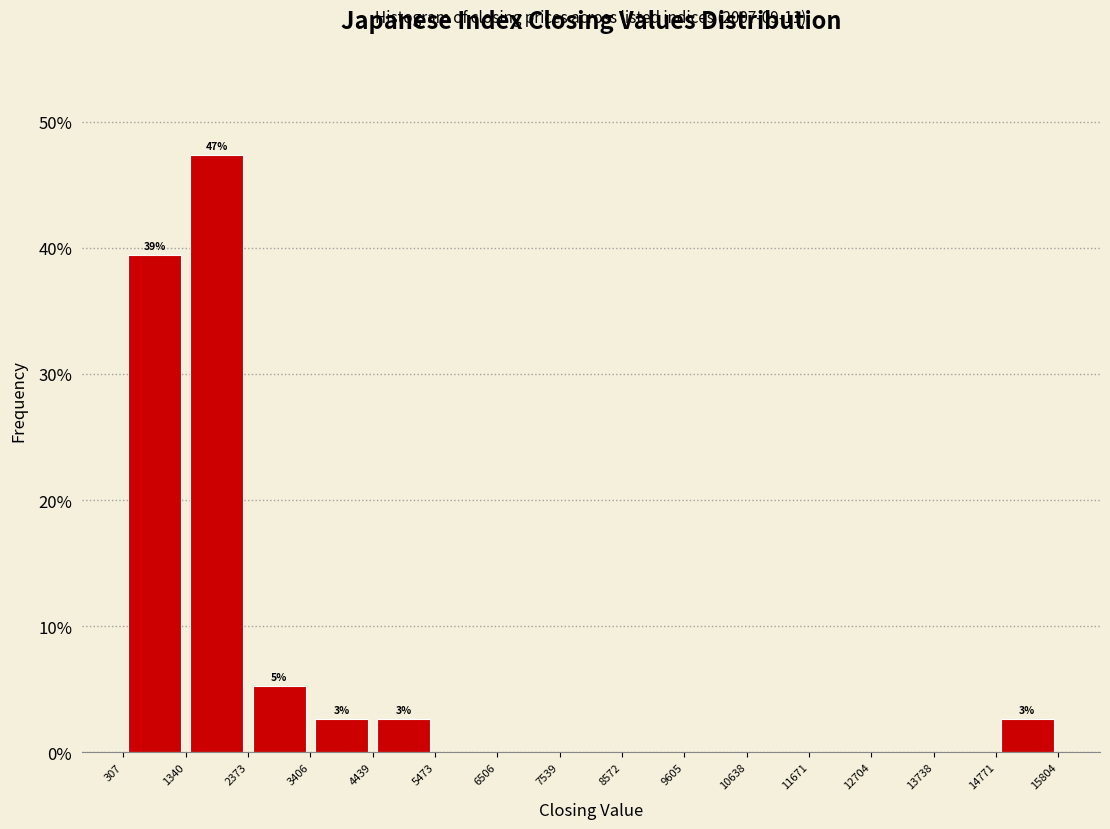

Which range on the x-axis has the tallest bar?

1340 to 2373